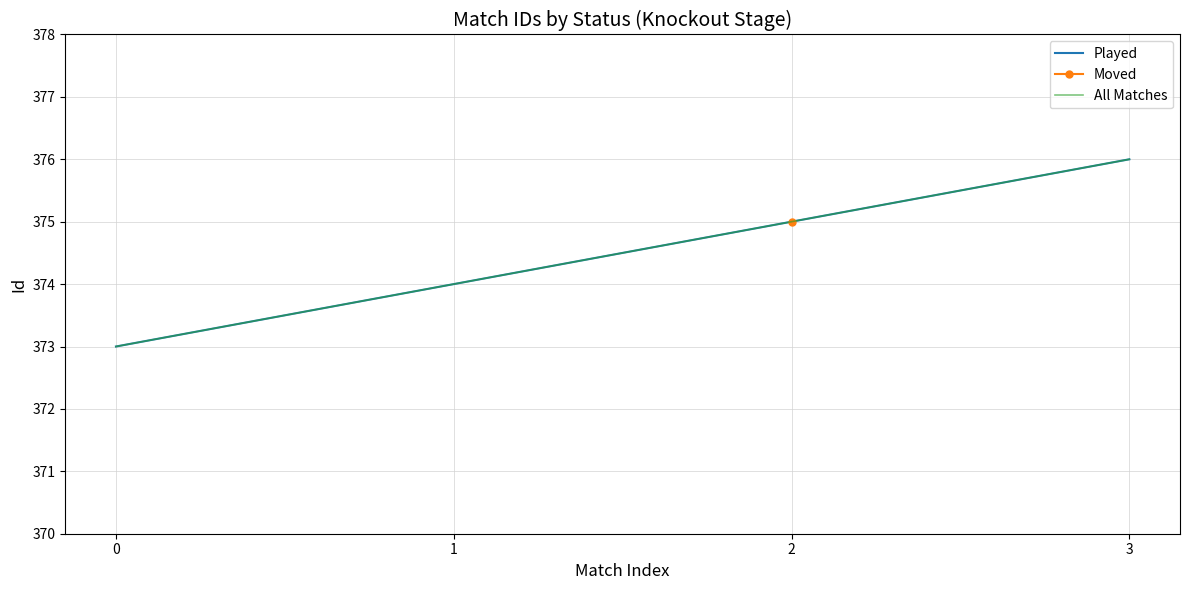

At which label does Played reach its peak?

3